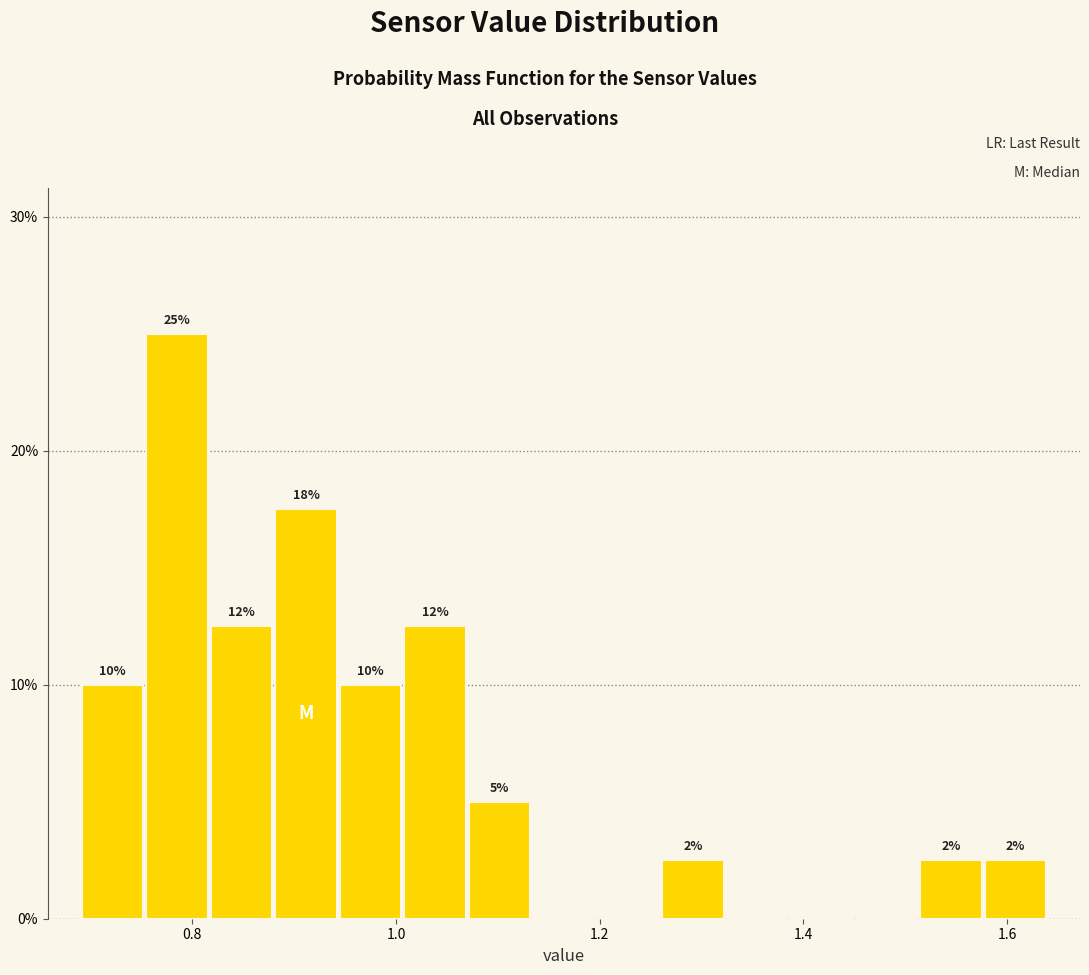

Read against the x-axis, roughly where is the centre of the tallest bar?

0.78